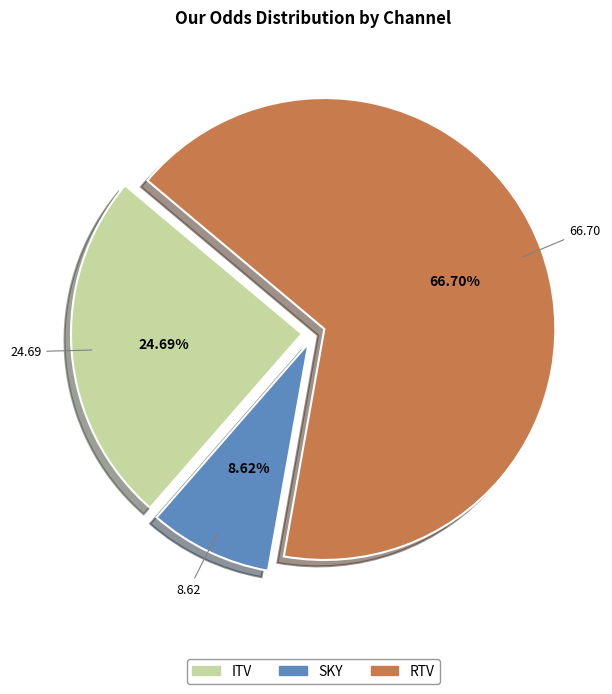

What is the majority slice?

RTV